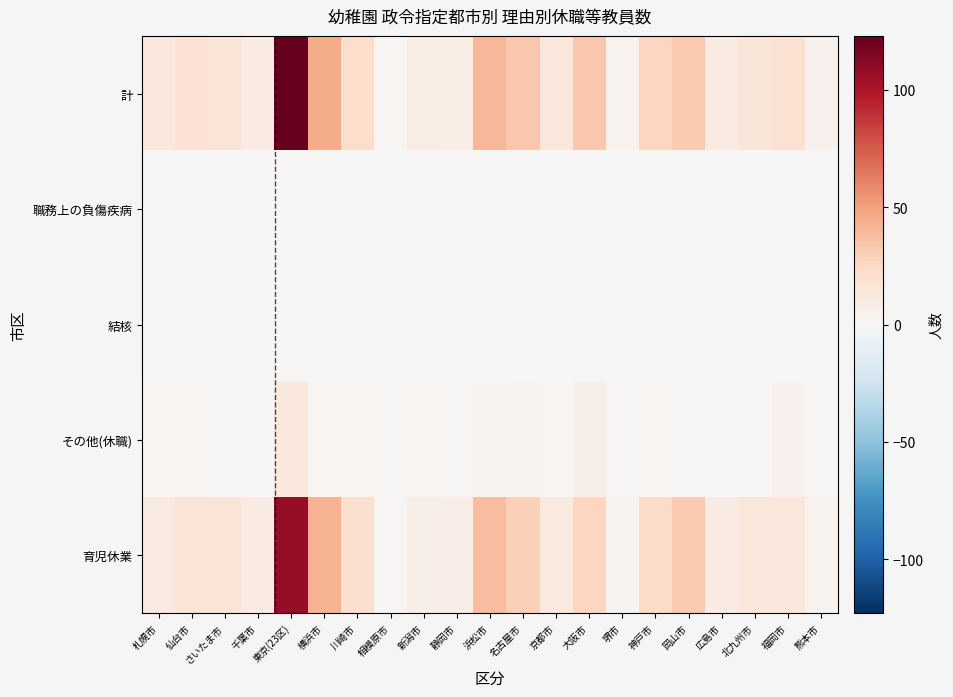

Reading left to right, transcribe all the data shown in this chart.

計: 札幌市=13	仙台市=18	さいたま市=16	千葉市=10	東京(23区)=123	横浜市=46	川崎市=22	相模原市=2	新潟市=9	静岡市=9	浜松市=41	名古屋市=33	京都市=14	大阪市=33	堺市=4	神戸市=26	岡山市=32	広島市=10	北九州市=15	福岡市=19	熊本市=5
職務上の負傷疾病: 札幌市=0	仙台市=0	さいたま市=0	千葉市=0	東京(23区)=1	横浜市=1	川崎市=0	相模原市=0	新潟市=0	静岡市=1	浜松市=0	名古屋市=0	京都市=0	大阪市=0	堺市=0	神戸市=0	岡山市=0	広島市=0	北九州市=0	福岡市=0	熊本市=0
結核: 札幌市=0	仙台市=0	さいたま市=0	千葉市=0	東京(23区)=1	横浜市=0	川崎市=0	相模原市=0	新潟市=0	静岡市=0	浜松市=0	名古屋市=0	京都市=0	大阪市=0	堺市=0	神戸市=0	岡山市=0	広島市=0	北九州市=0	福岡市=0	熊本市=0
その他(休職): 札幌市=2	仙台市=2	さいたま市=0	千葉市=0	東京(23区)=13	横浜市=2	川崎市=2	相模原市=1	新潟市=2	静岡市=0	浜松市=3	名古屋市=4	京都市=2	大阪市=7	堺市=1	神戸市=2	岡山市=0	広島市=0	北九州市=1	福岡市=5	熊本市=1
育児休業: 札幌市=11	仙台市=16	さいたま市=16	千葉市=10	東京(23区)=108	横浜市=43	川崎市=20	相模原市=1	新潟市=7	静岡市=8	浜松市=38	名古屋市=29	京都市=12	大阪市=26	堺市=3	神戸市=24	岡山市=32	広島市=10	北九州市=14	福岡市=14	熊本市=4